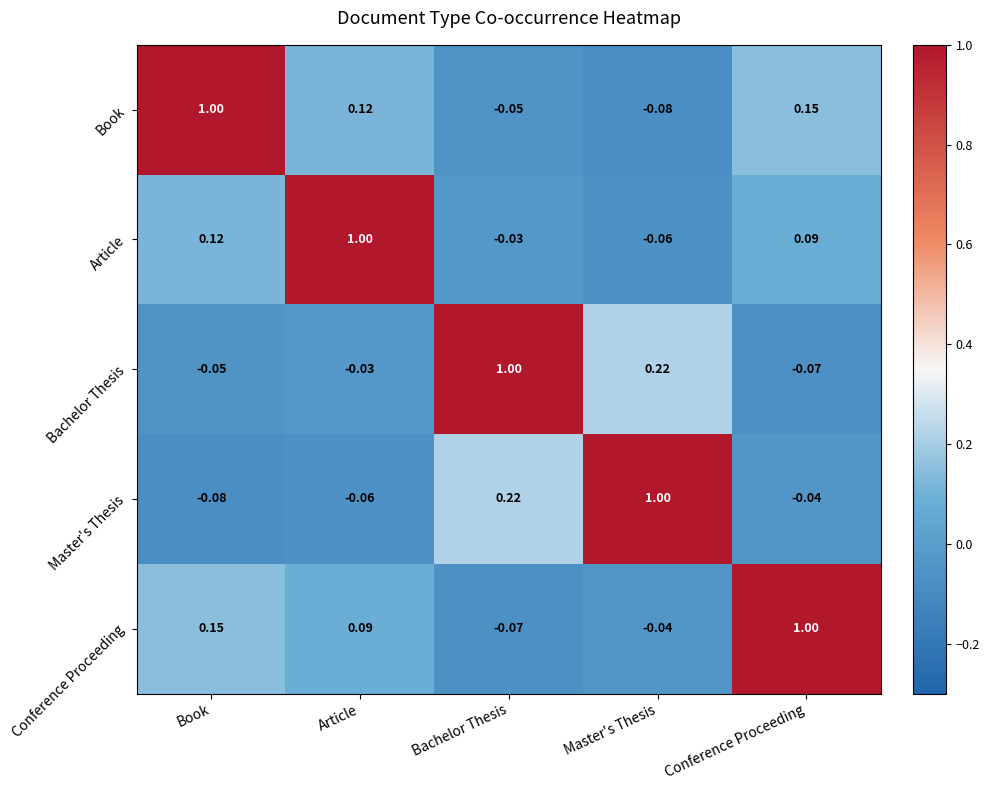

Where does the Conference Proceeding series first go above 0?

Book